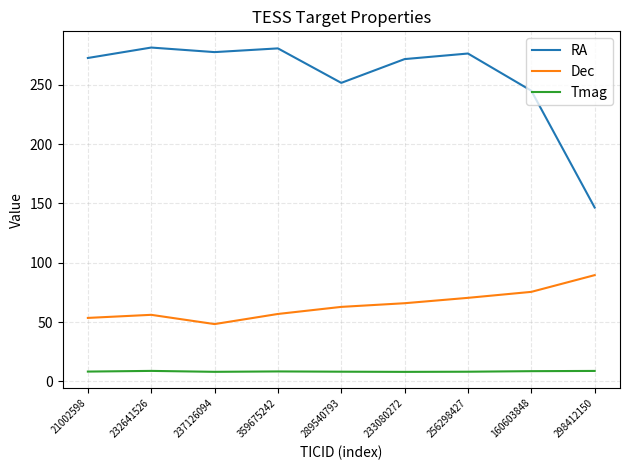

List the series in order of their peak value, highest first.

RA, Dec, Tmag